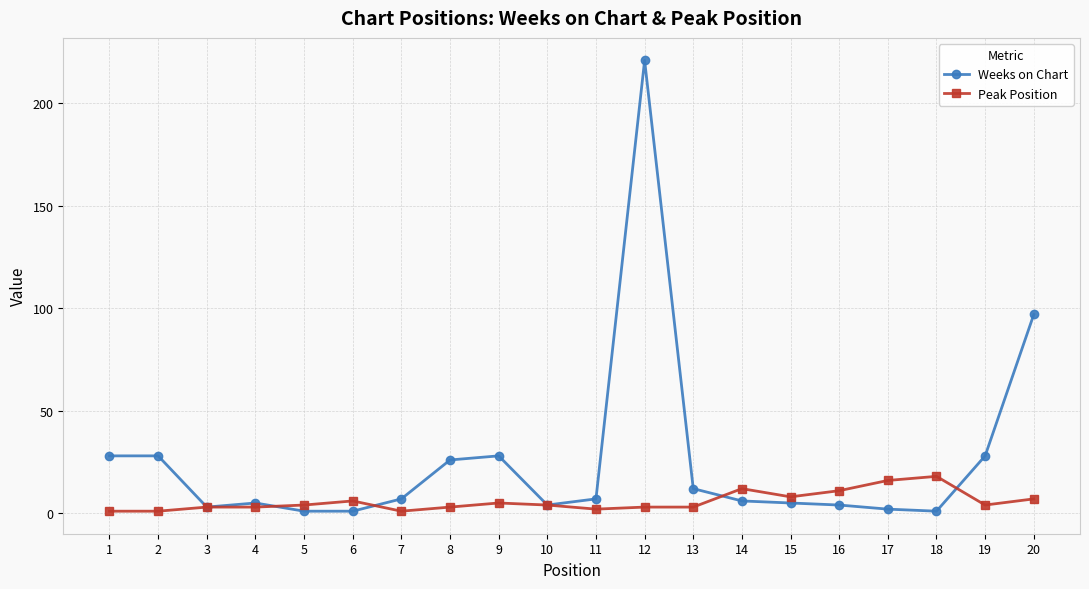

Which series has the largest range (max minus min)?

Weeks on Chart